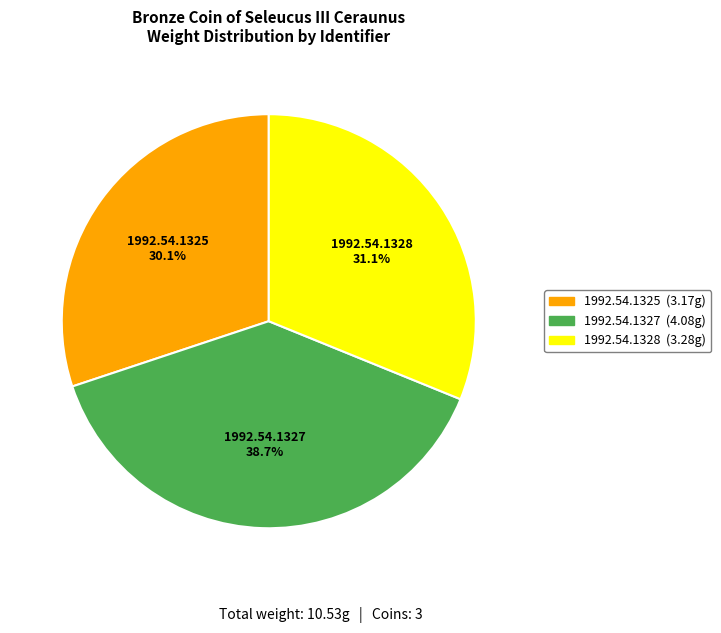

To the nearest percent, what portion does 1992.54.1327 represent?

39%